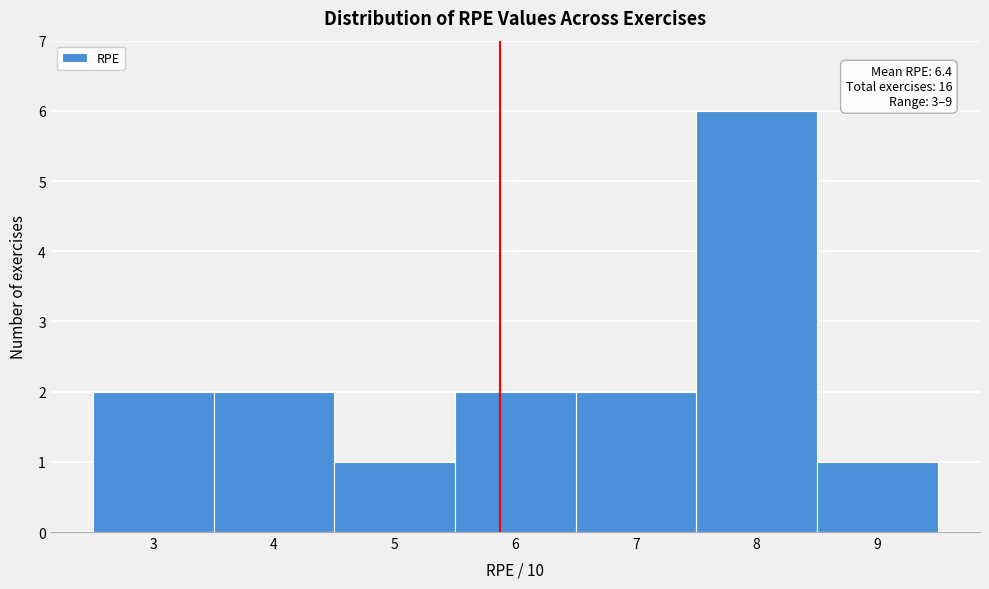

Reading left to right, what are all the values shown in this chart?

3=2	4=2	5=1	6=2	7=2	8=6	9=1